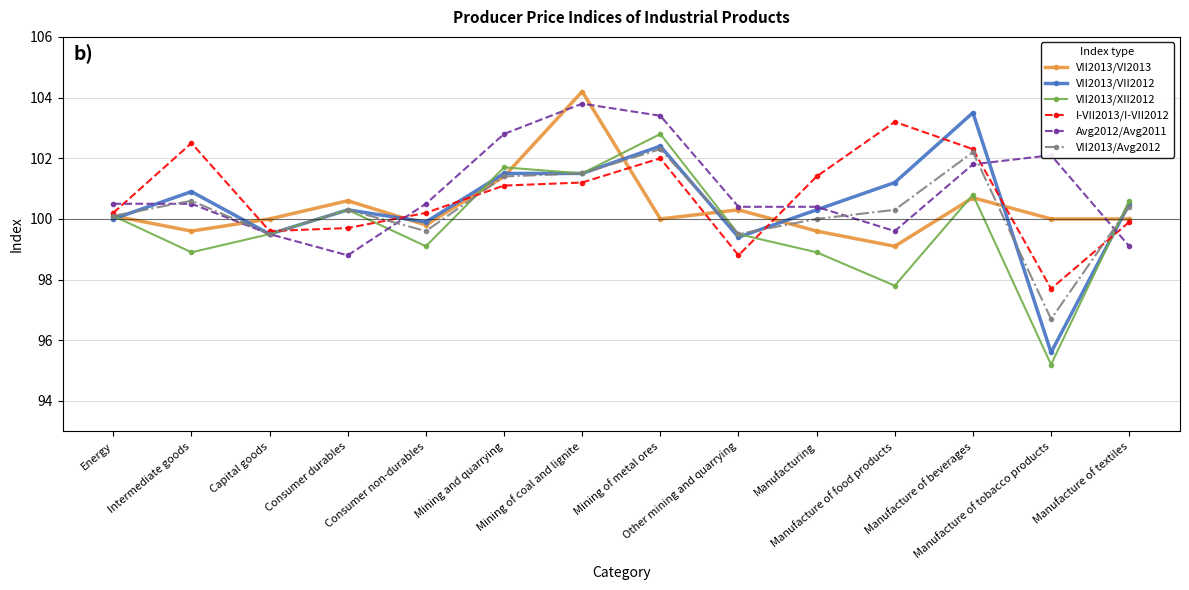

Is the value of VII2013/VII2012 at Manufacture of food products greater than the value of VII2013/XII2012 at Manufacture of beverages?

Yes